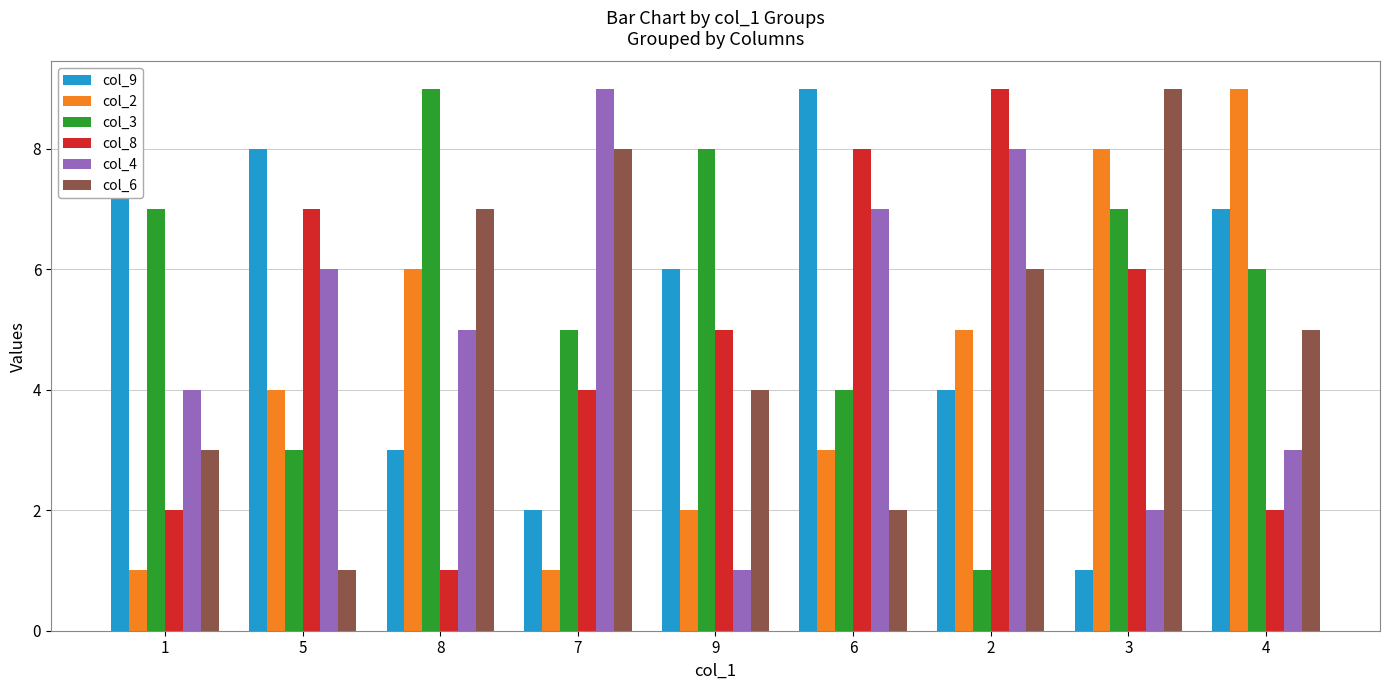

Which series changed the most between 8 and 4?

col_9